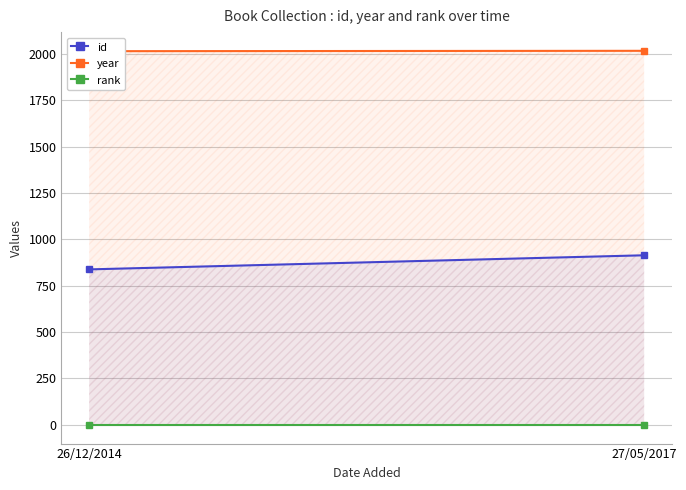

Between 26/12/2014 and 27/05/2017, which series saw the biggest shift?

id